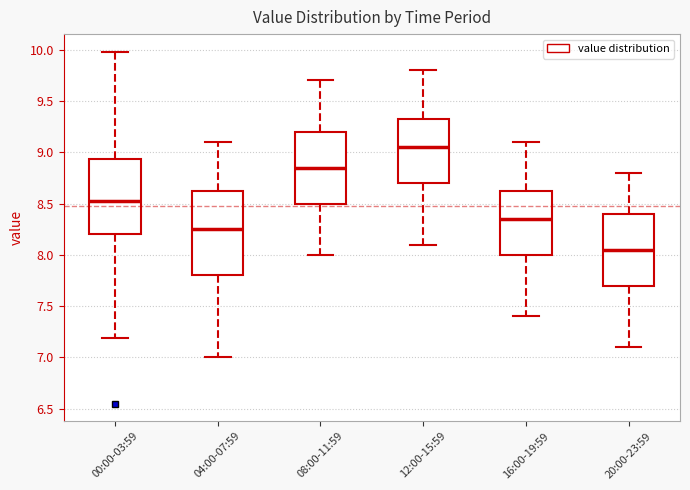

Which box's median line is the lowest?

20:00-23:59